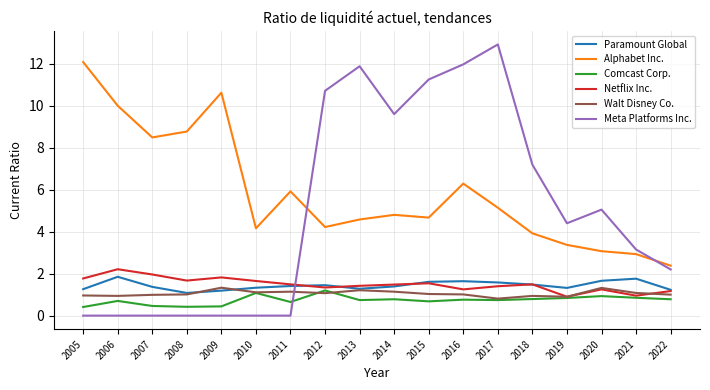

True or false: Paramount Global and Comcast Corp. intersect in this chart.

False